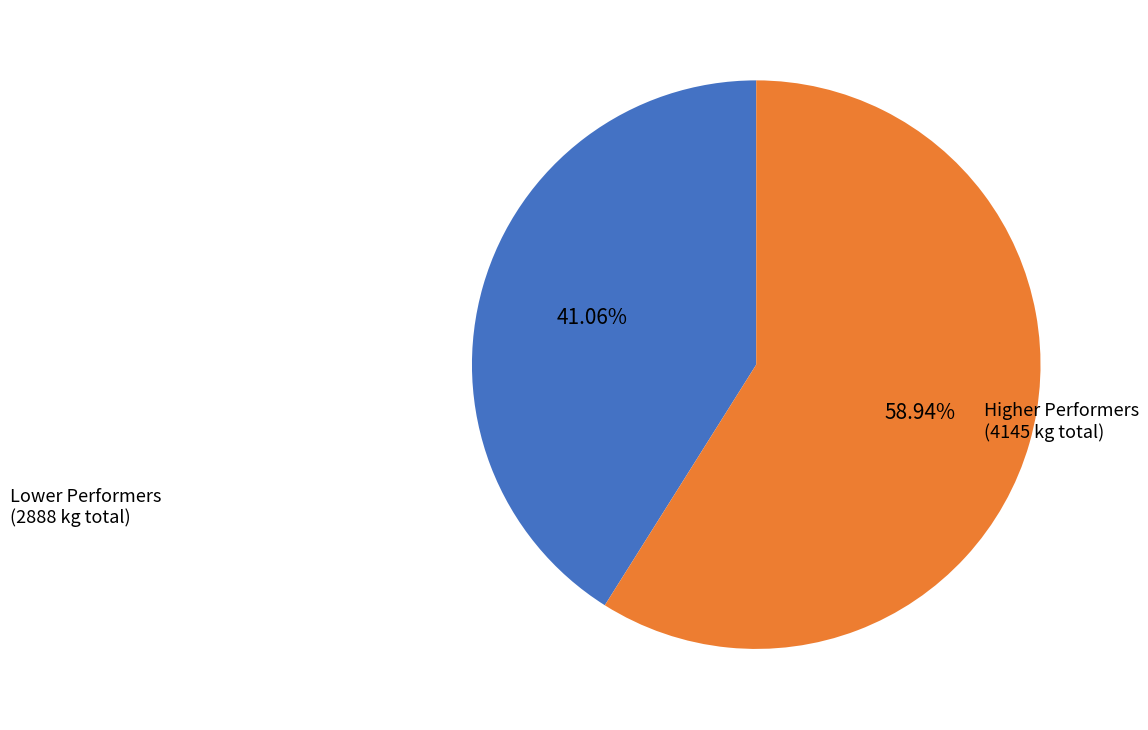

Is there a majority slice in this chart?

Yes